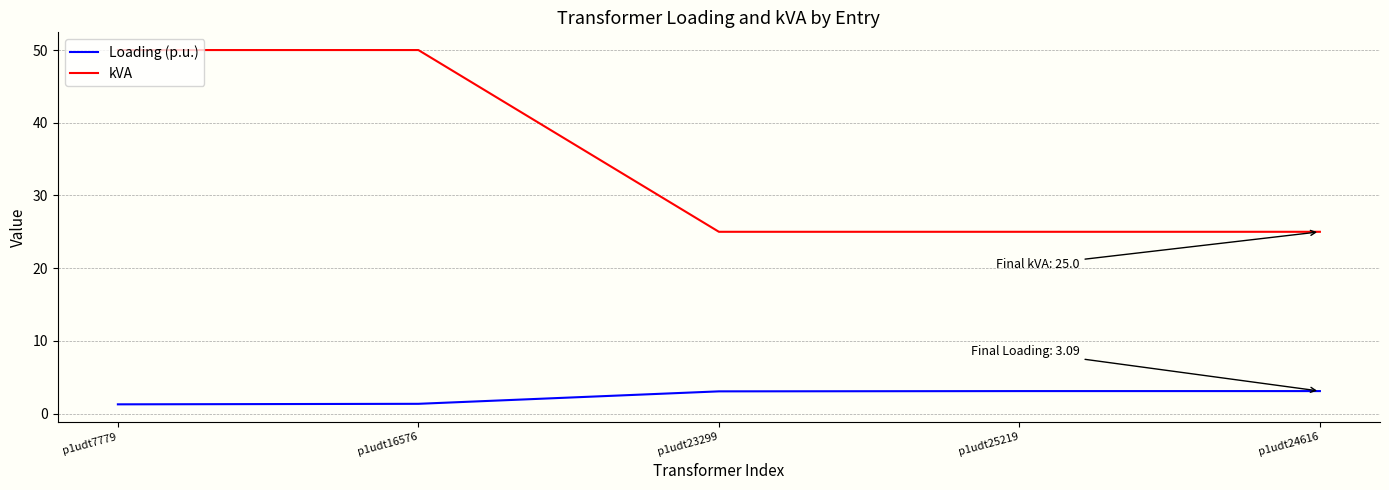

What is the spread (max minus min) of values at p1udt24616?

21.9